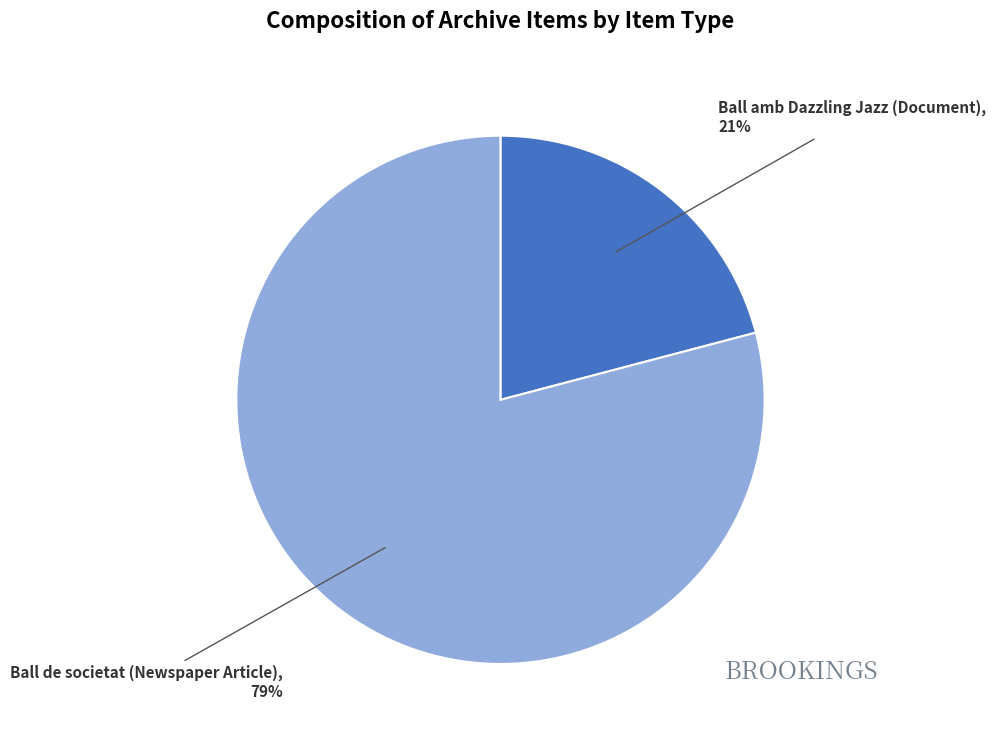

To the nearest percent, what is the average slice percentage?

50%